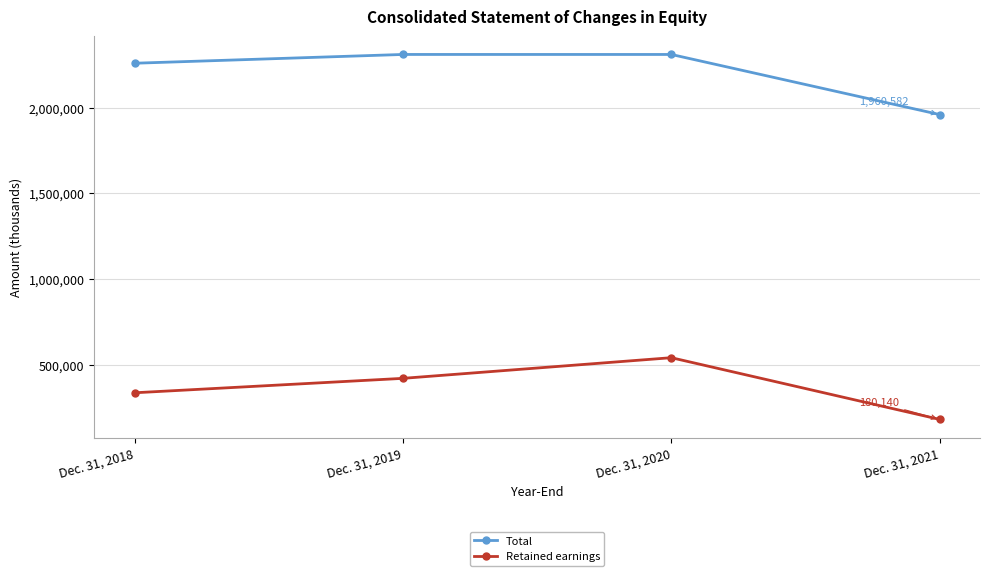

True or false: Retained earnings and Total intersect in this chart.

False